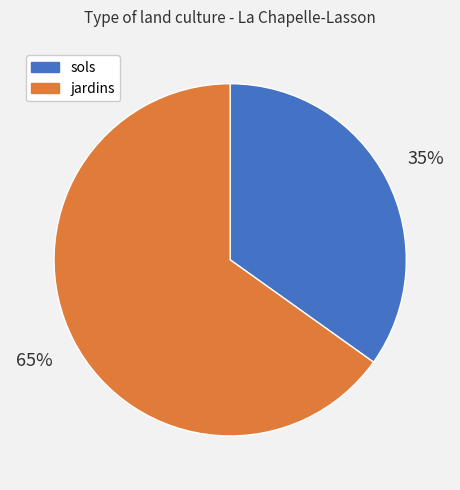

Count the number of slices in the pie.

2